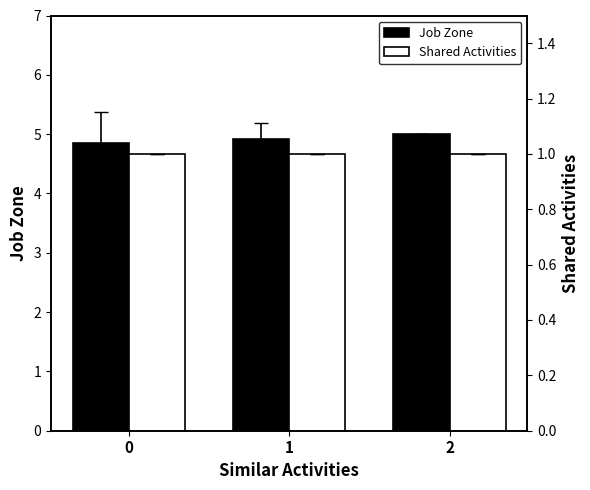

At 0, list the series in order from smallest to largest.

Shared Activities, Job Zone